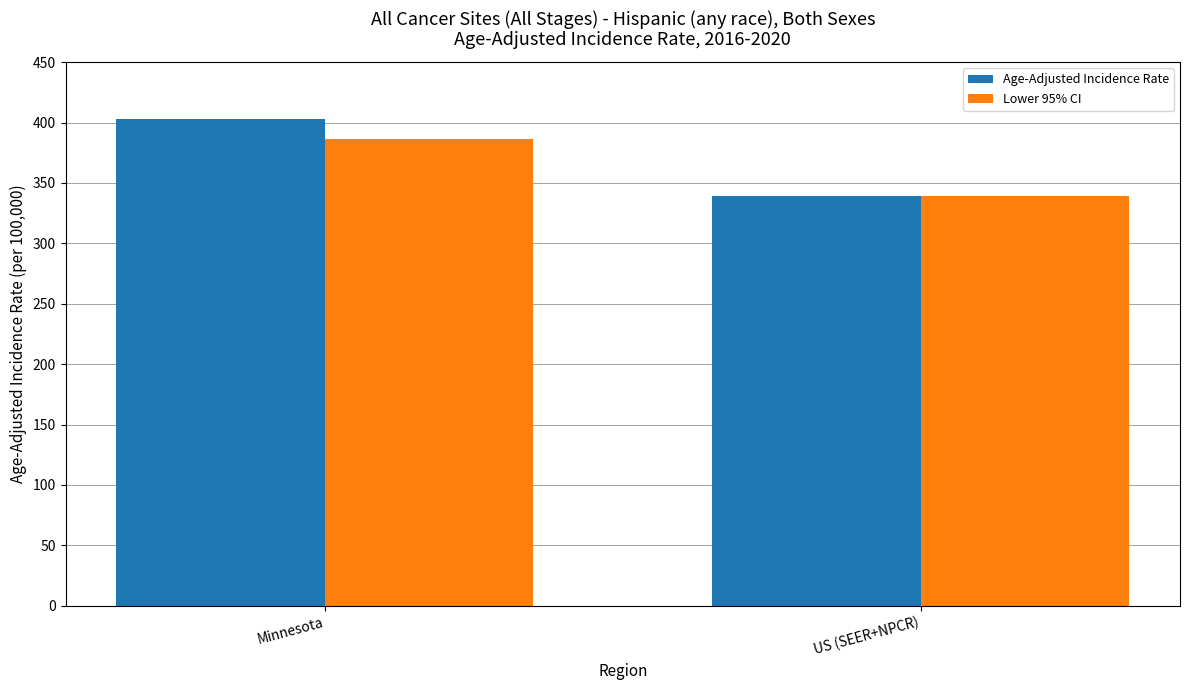

Reading left to right, extract all data points from this chart.

Age-Adjusted Incidence Rate: Minnesota=402.8	US (SEER+NPCR)=339.6
Lower 95% CI: Minnesota=386.0	US (SEER+NPCR)=338.8